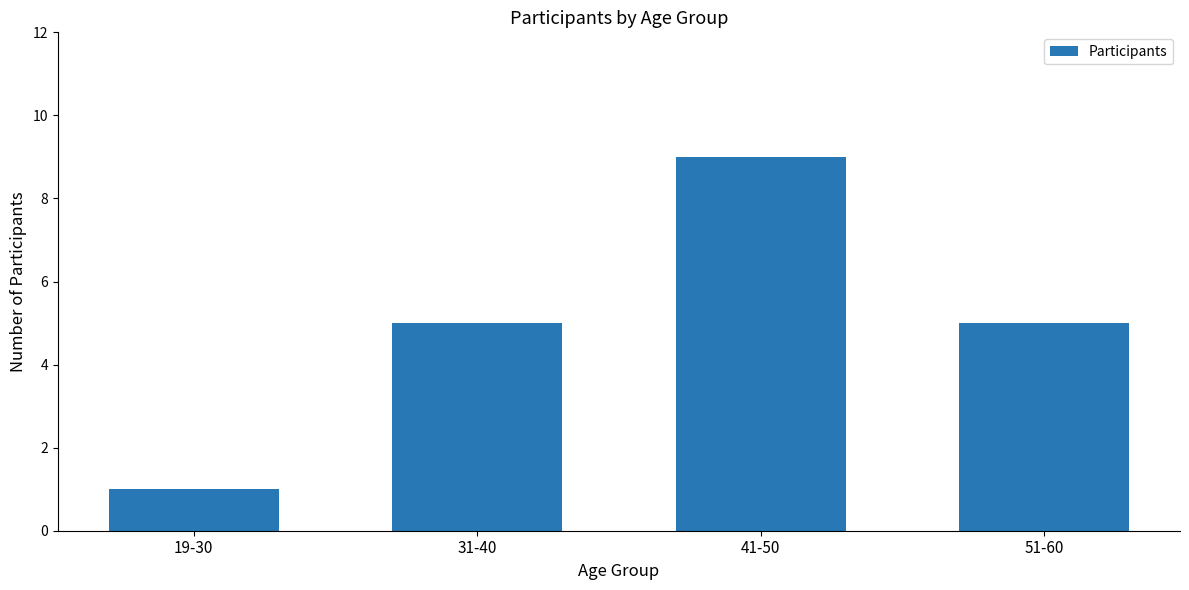

How many categories are shown in the chart?

4